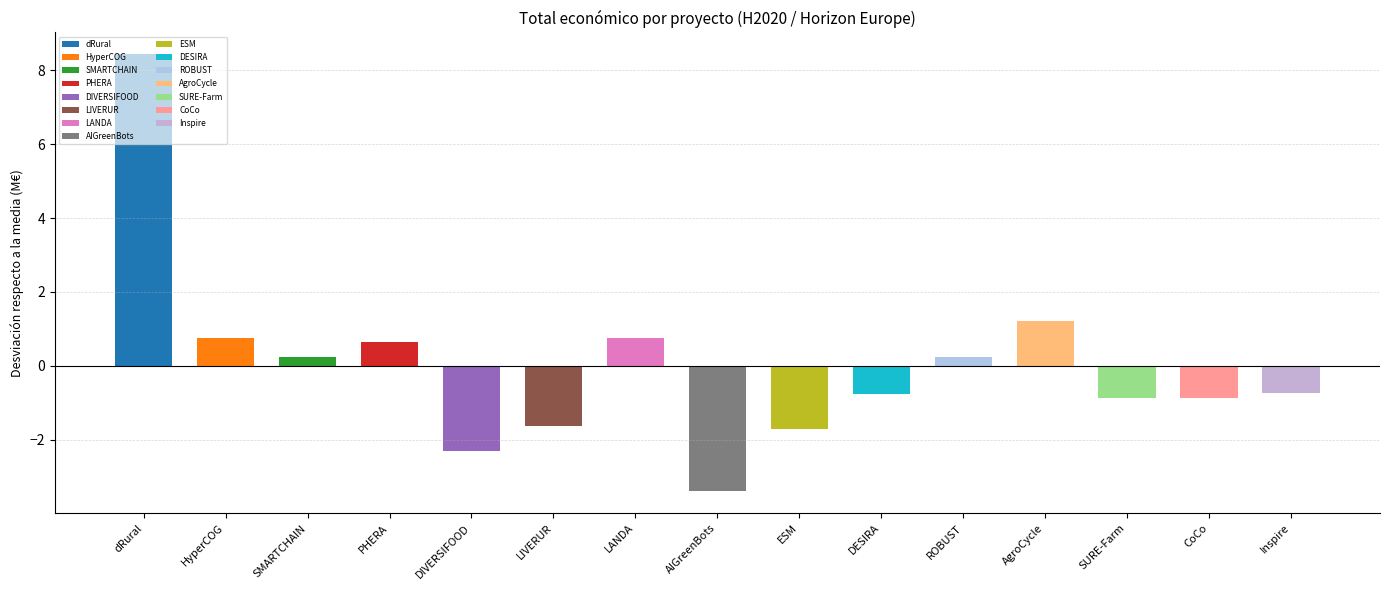

True or false: the data shows 1.2 at AgroCycle.

True